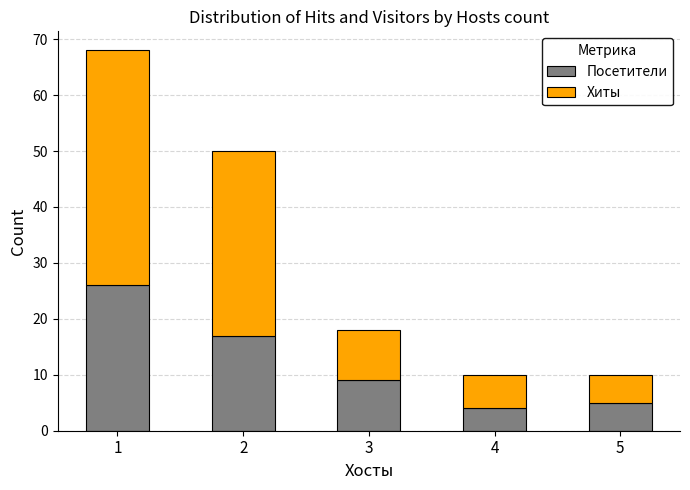

What is the average value of the Посетители series?

12